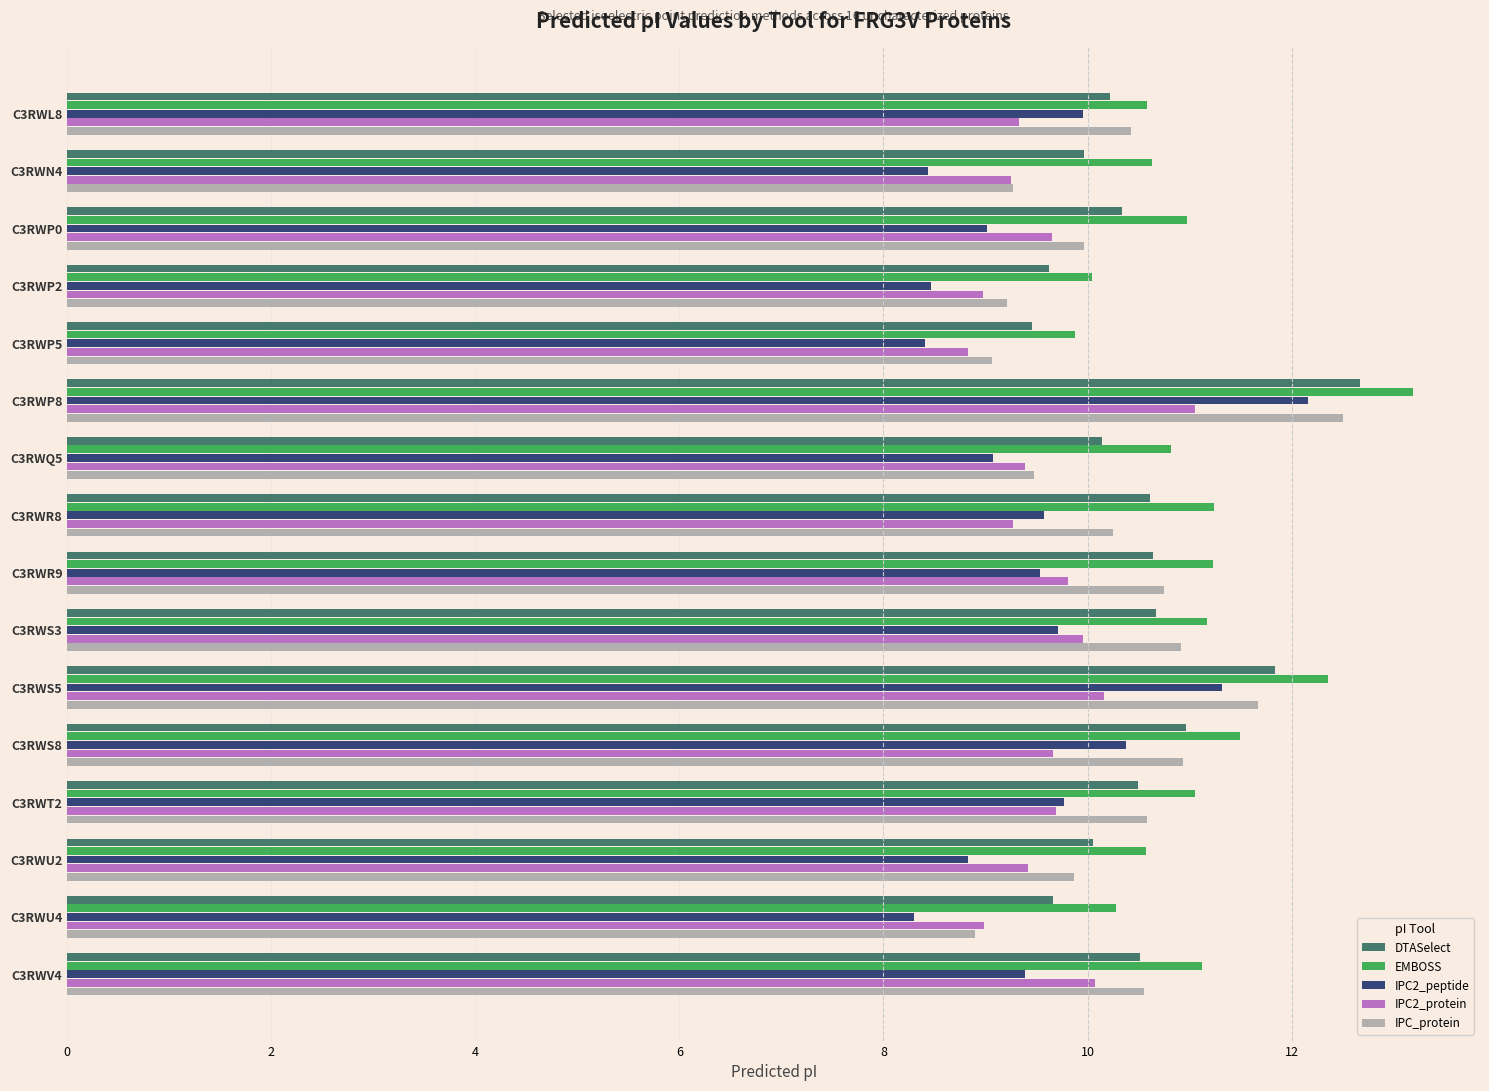

What are all the series names shown in the legend?

DTASelect, EMBOSS, IPC2_peptide, IPC2_protein, IPC_protein